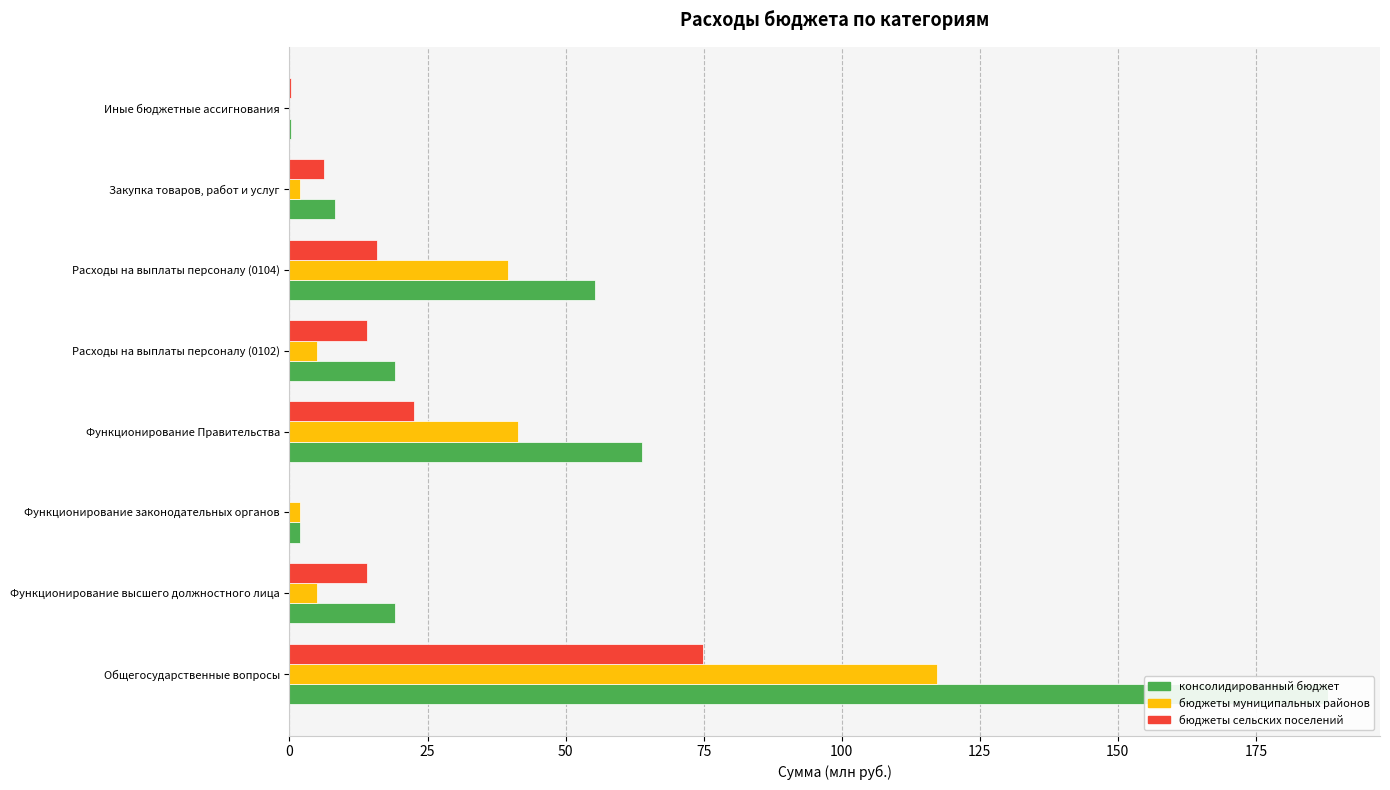

What is the total value across all series at Функционирование Правительства?

127.7